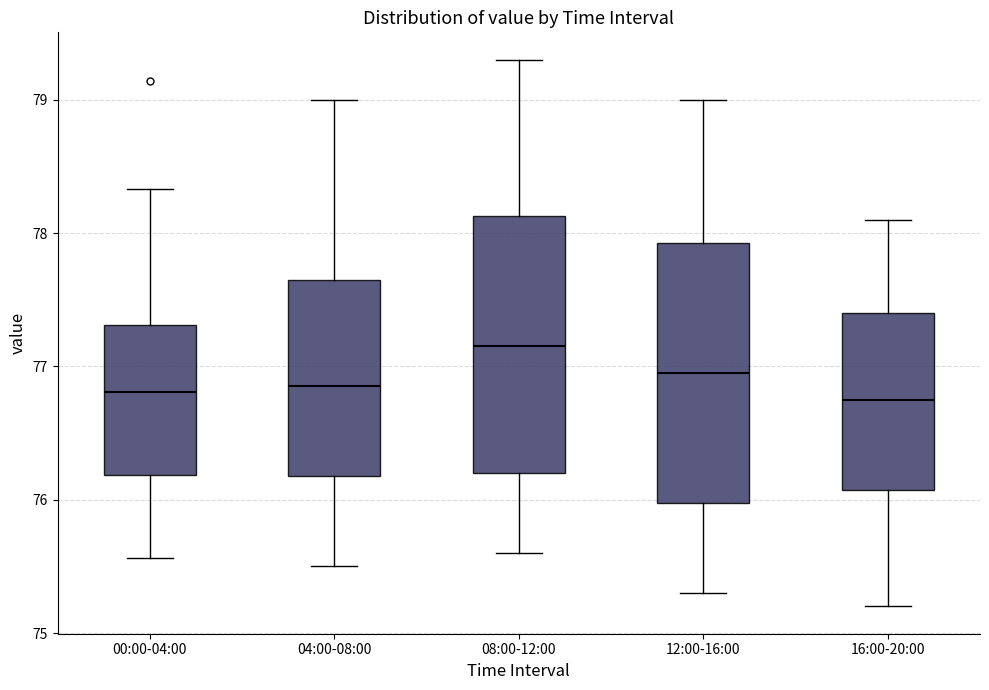

Which box has the highest median line?

08:00-12:00